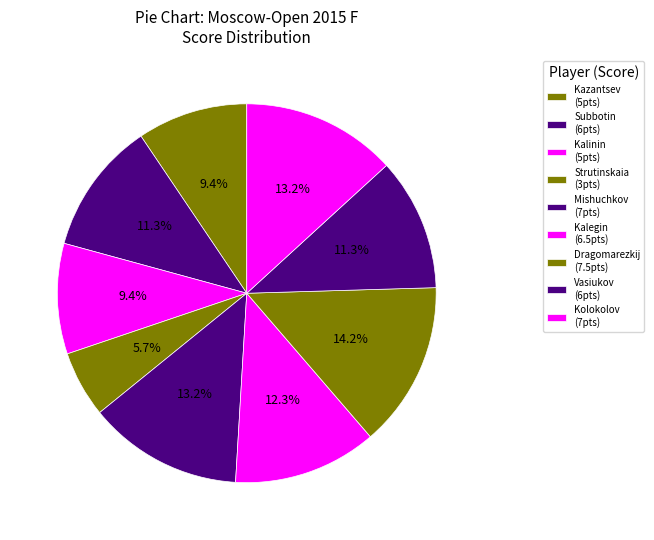

Count the number of slices in the pie.

9